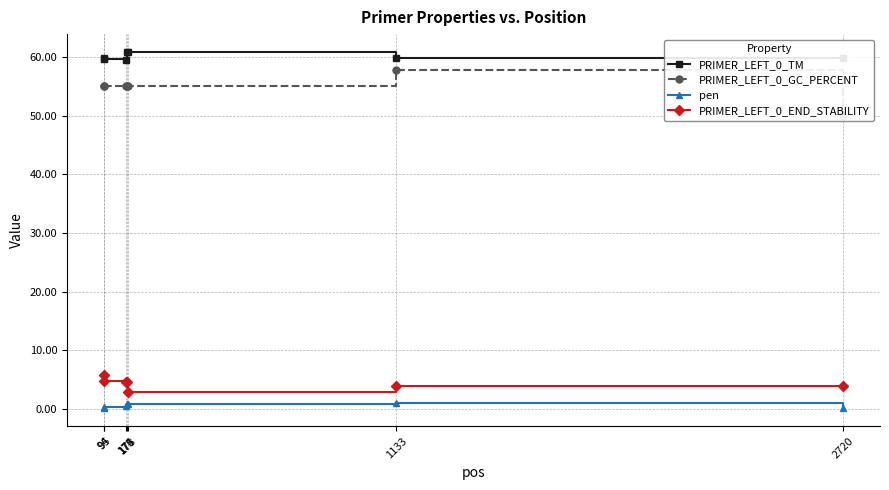

What is the difference between the highest and lowest values at 178?

60.0